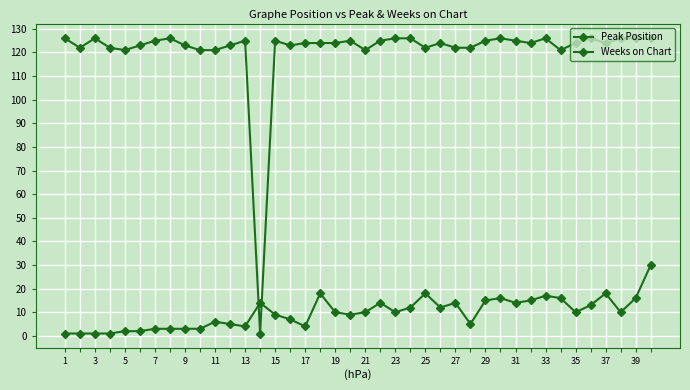

True or false: Peak Position and Weeks on Chart intersect in this chart.

True